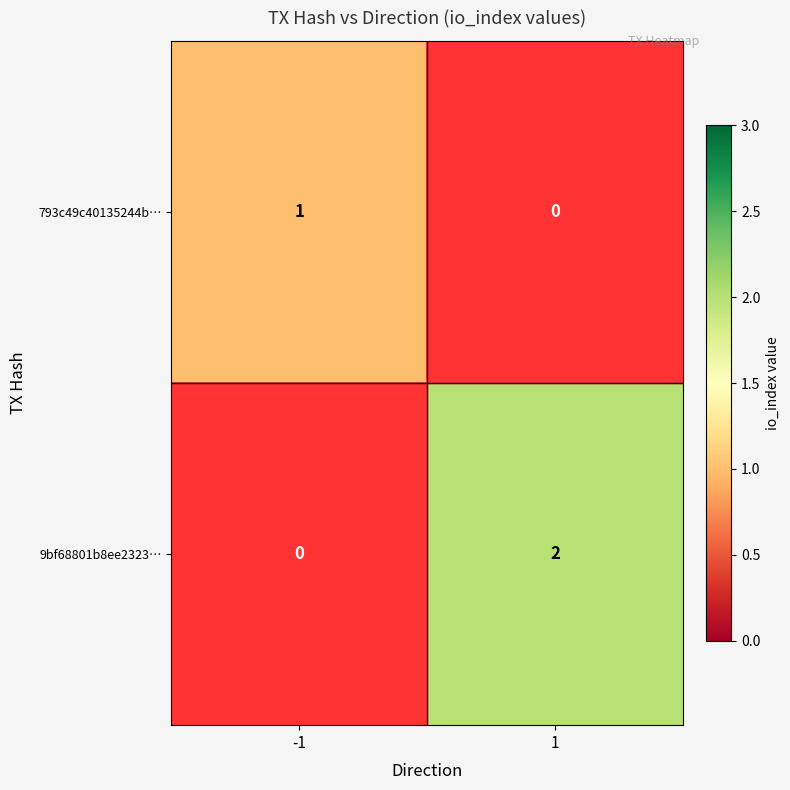

The 793c49c40135244b… series shows 0 at -1. True or false?

False